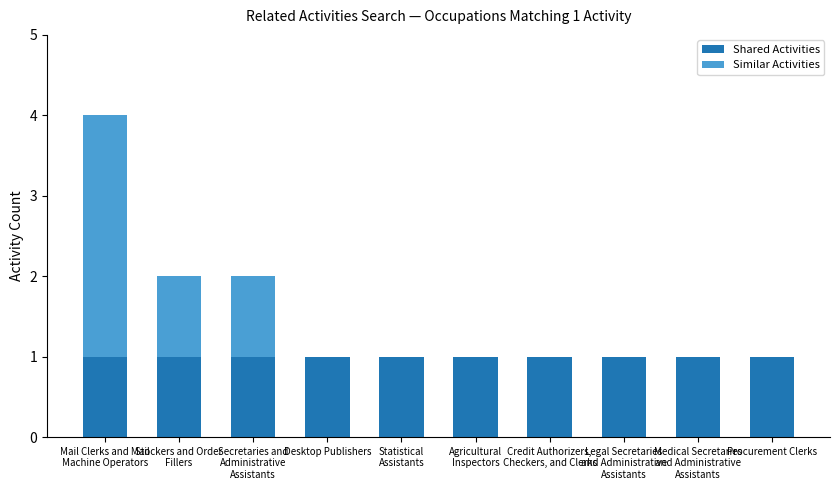

True or false: Shared Activities has a value of 1 at Desktop Publishers.

True